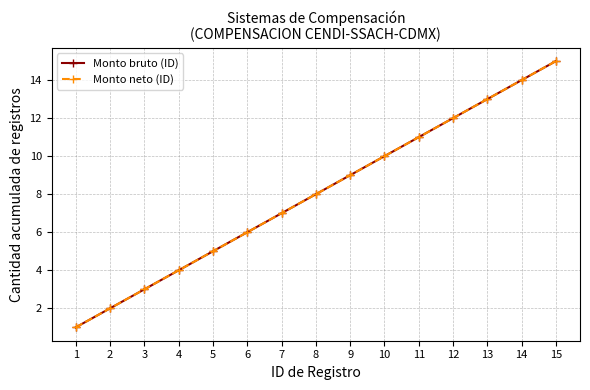

At which category is the sum across all series the highest?

15